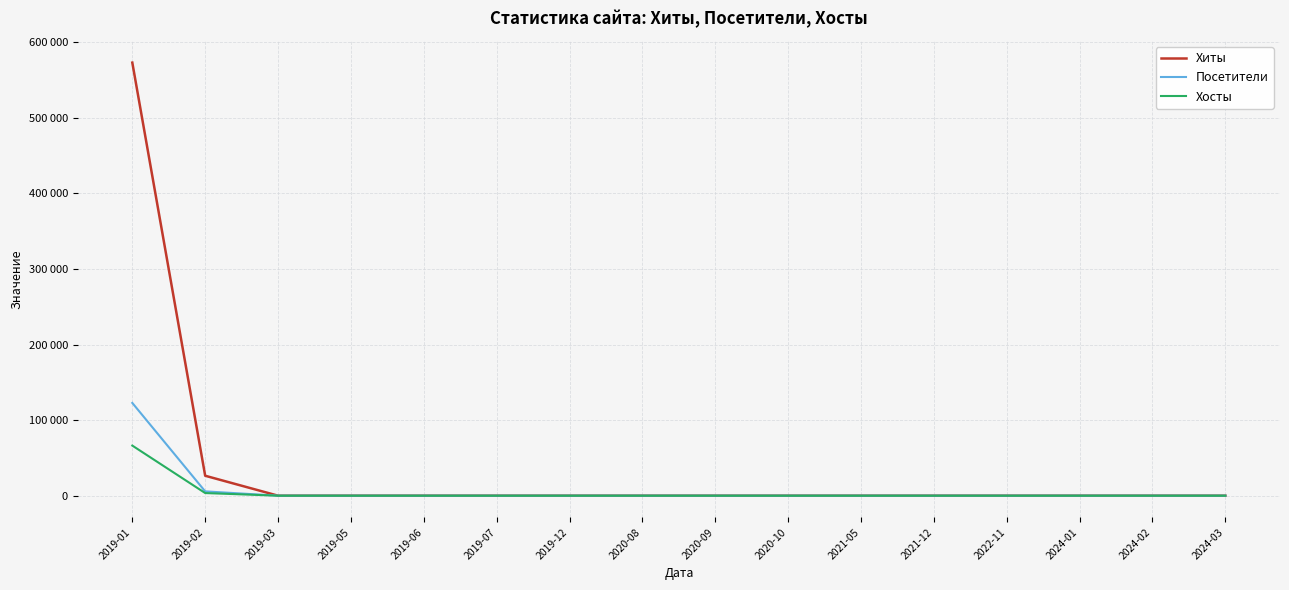

Is it true that Посетители equals 64736 at 2019-01?

False